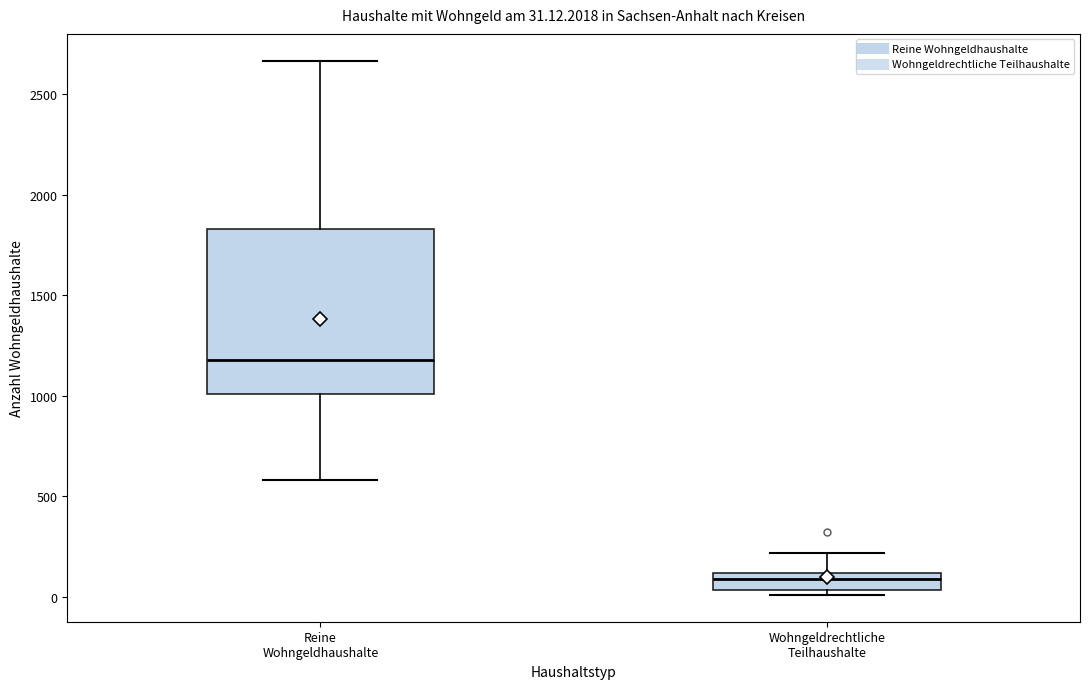

Which box has the lowest median line?

Wohngeldrechtliche Teilhaushalte